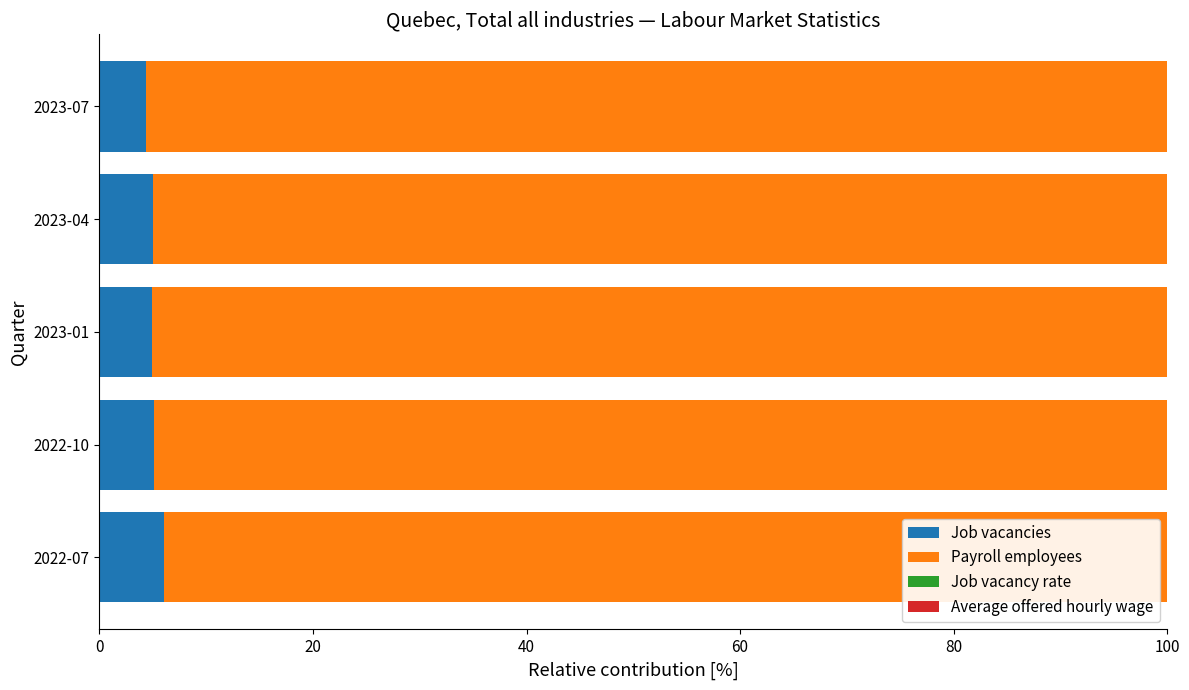

What is the sum of all Job vacancies values?

25.4